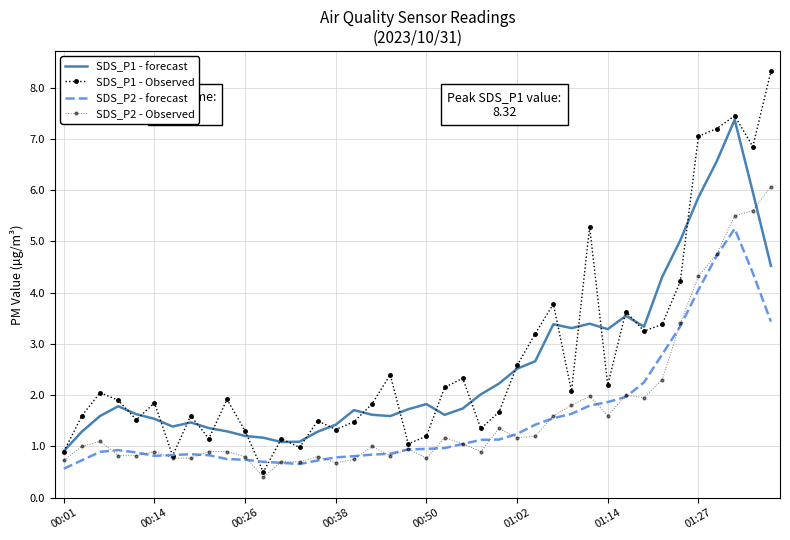

What is the sum of all SDS_P2 - Observed values?

66.8